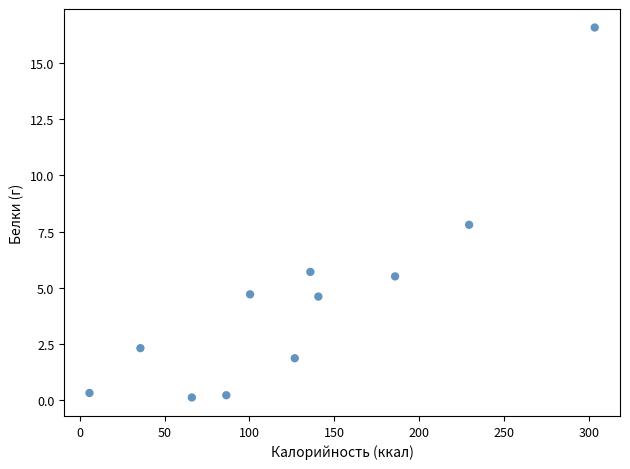

What Y value in the scatter plot is closest to 8?

7.8